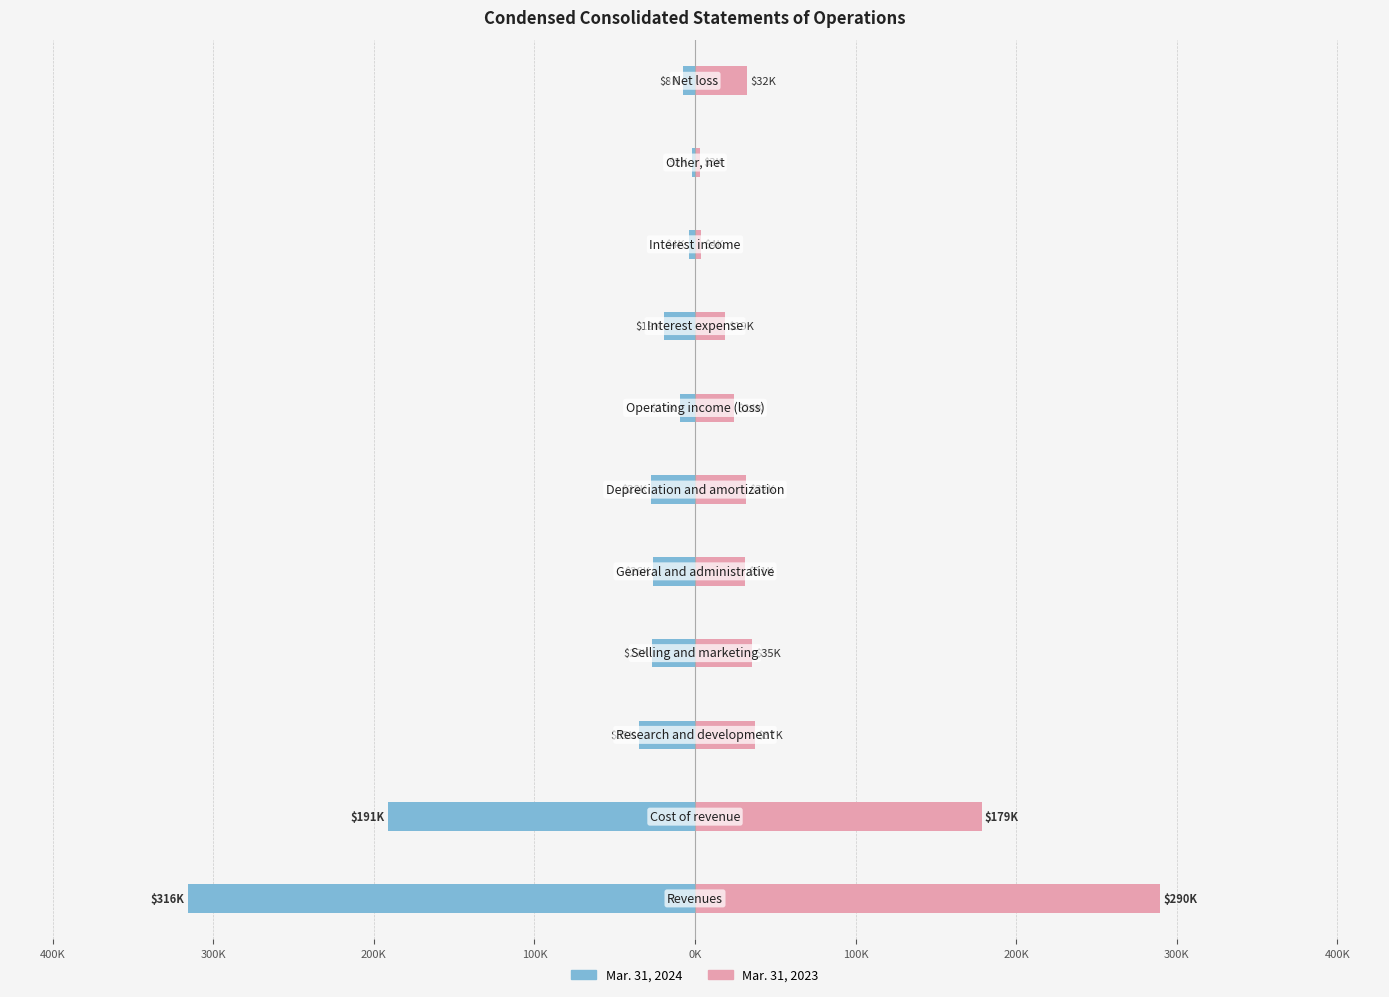

What is the difference between the maximum and second lowest values in the Mar. 31, 2023 series?

286.2